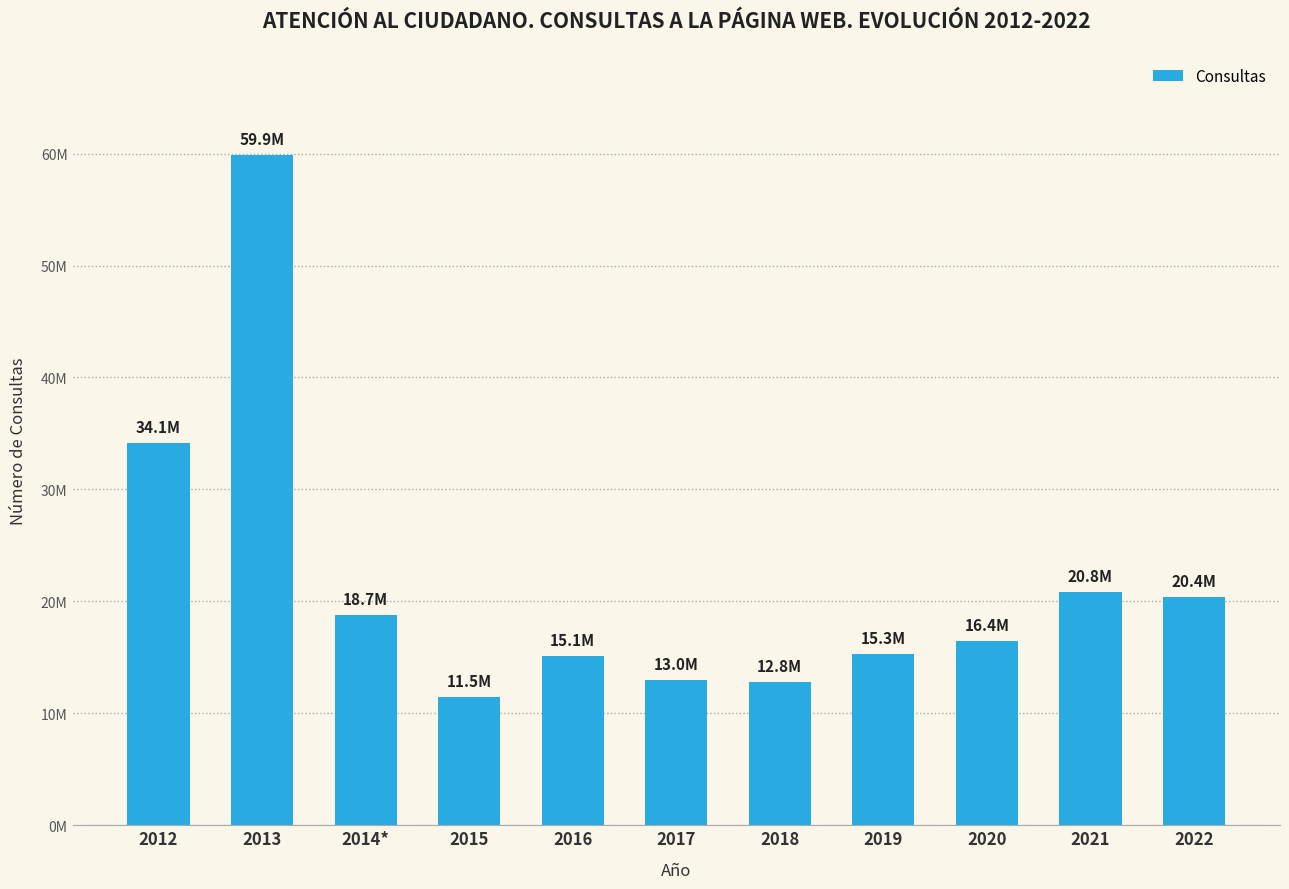

What is the difference between the maximum and minimum values?

48421669